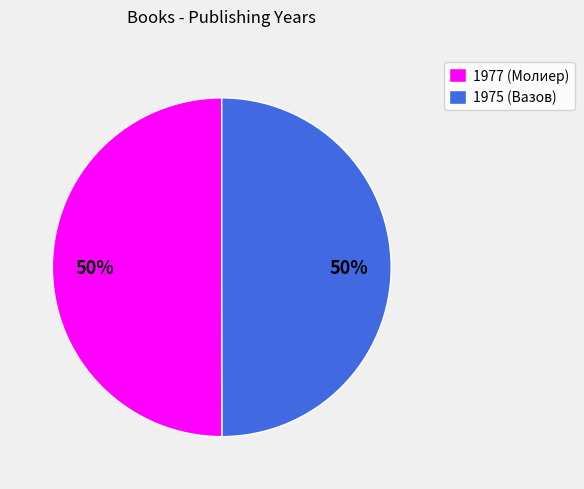

The 1977 (Молиер) slice represents 43% of the pie. True or false?

False